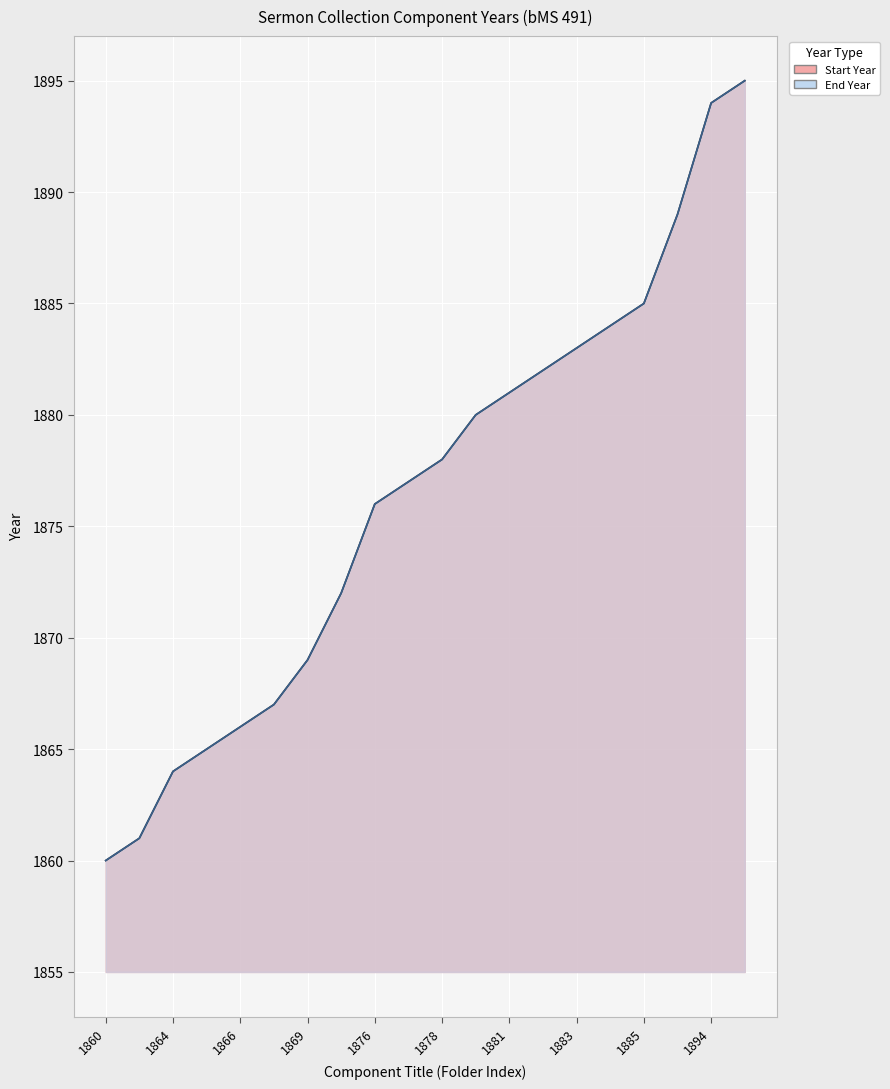

What is the sum of the Start Year values at 1889 and 1872?

3761